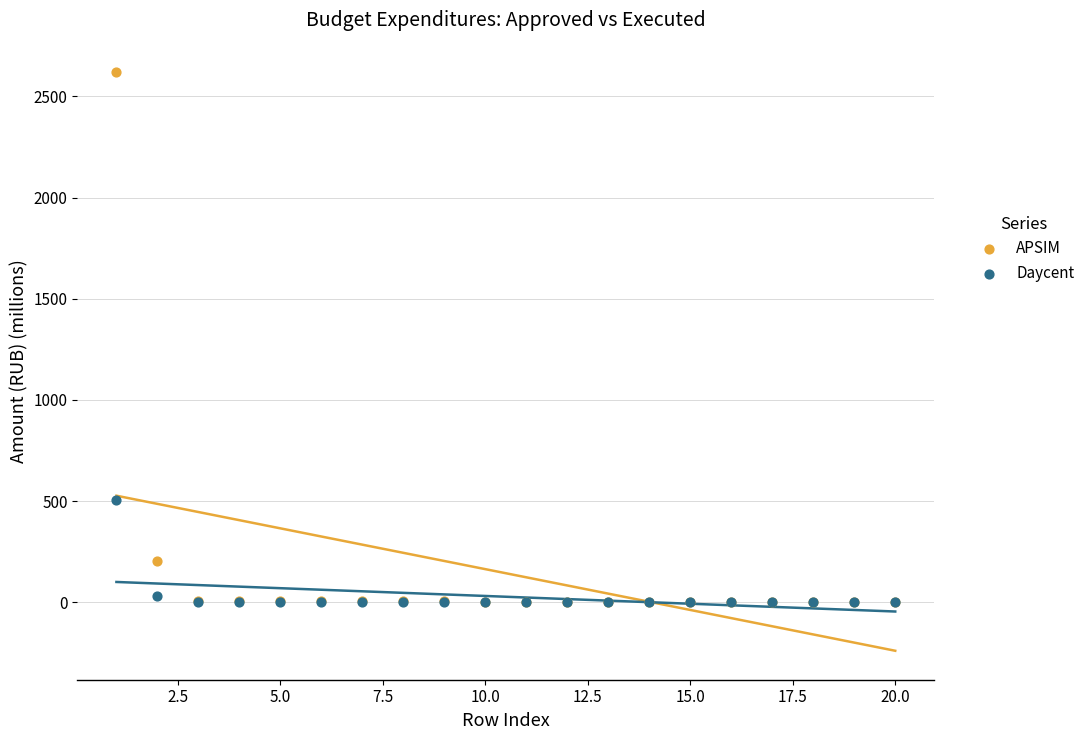

In the APSIM series, what Y value is closest to 1311?

202.8